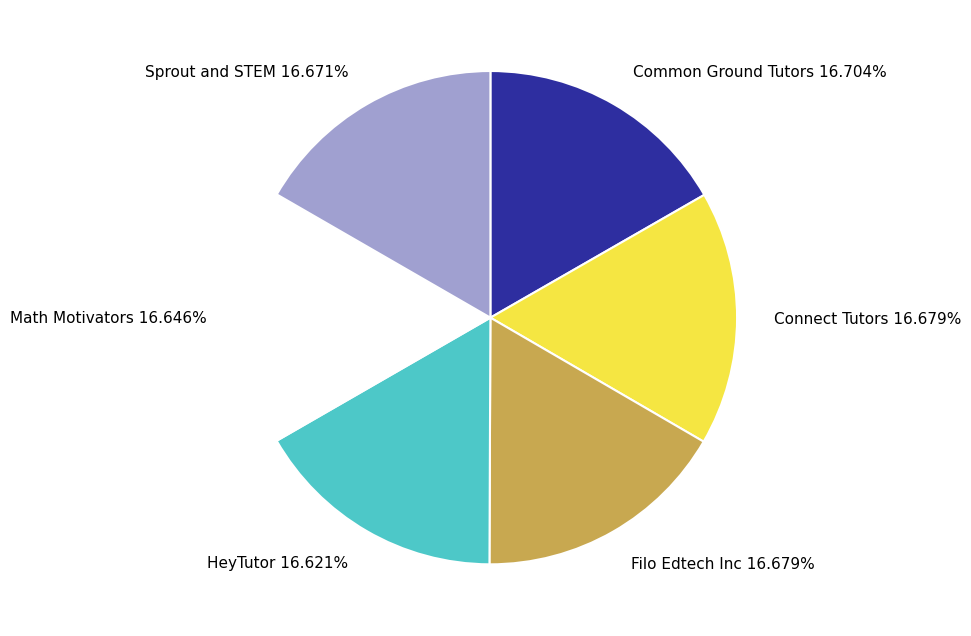

Is the sum of Filo Edtech Inc and Connect Tutors greater than half?

No